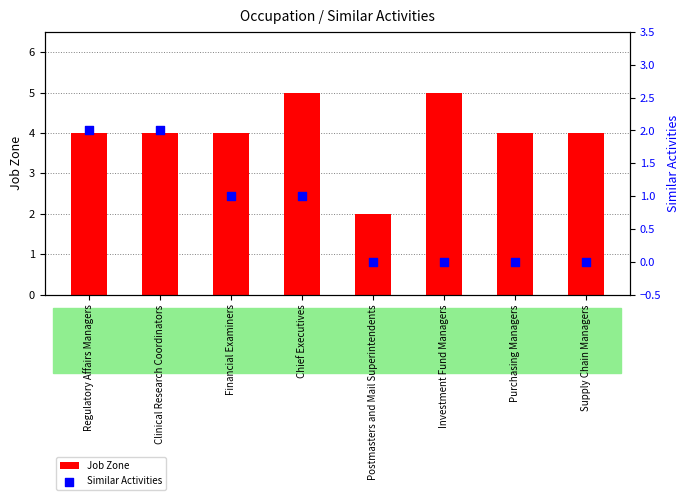

At which category is the sum across all series the highest?

Regulatory Affairs Managers